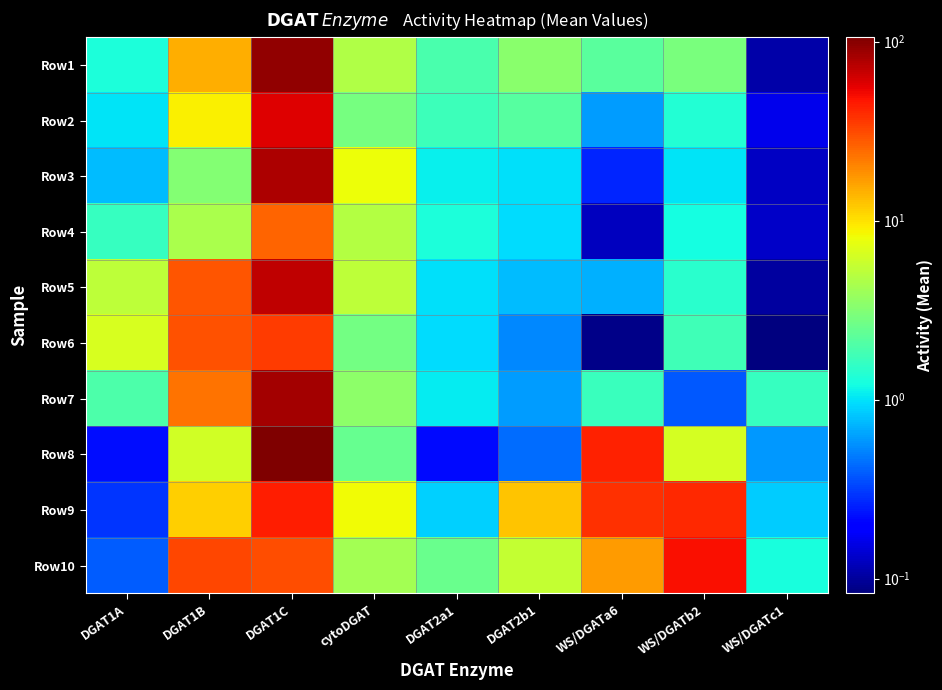

Rank the series at DGAT1C from highest to lowest value.

Row8, Row1, Row7, Row3, Row5, Row2, Row9, Row6, Row10, Row4